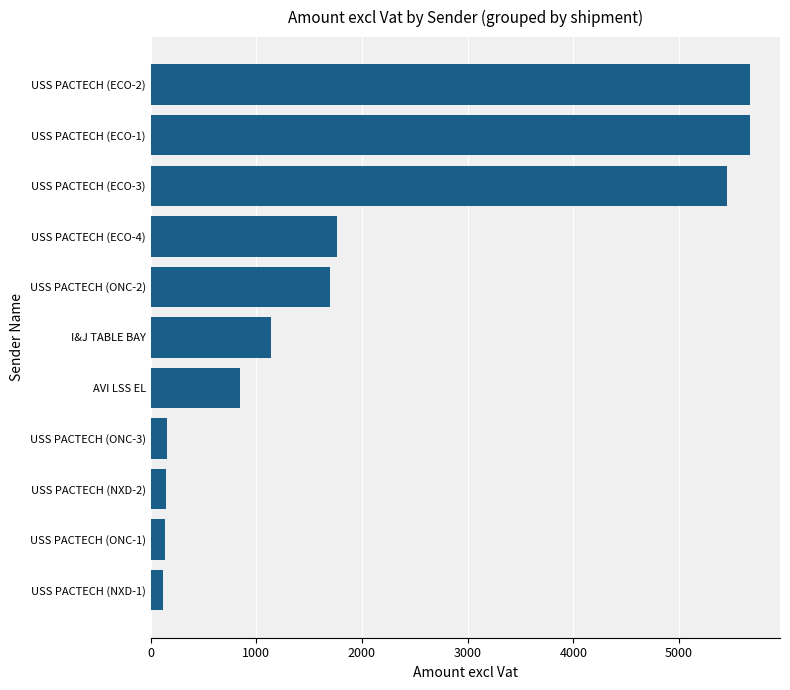

What is the maximum value shown in the chart?

5671.6